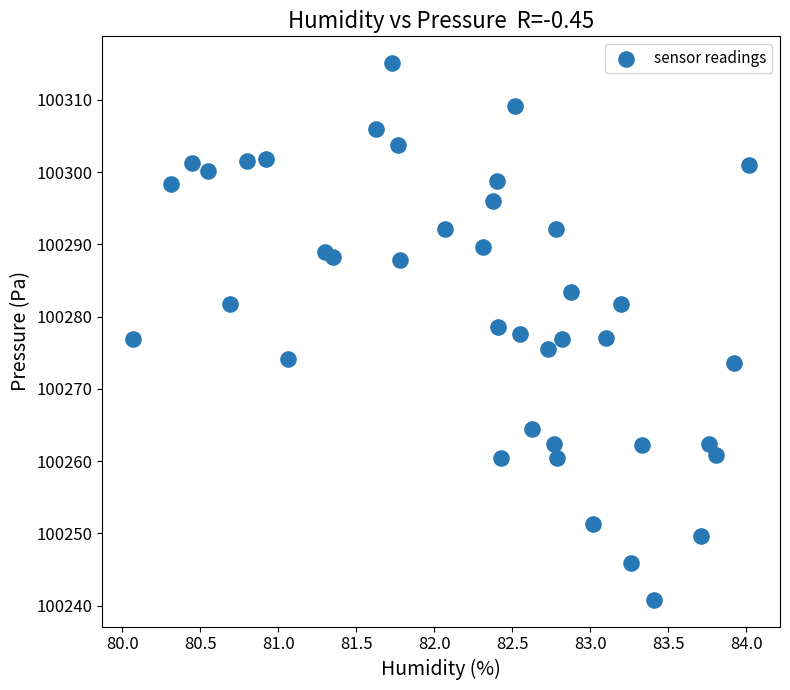

What is the range of Y values (max minus min)?

74.3